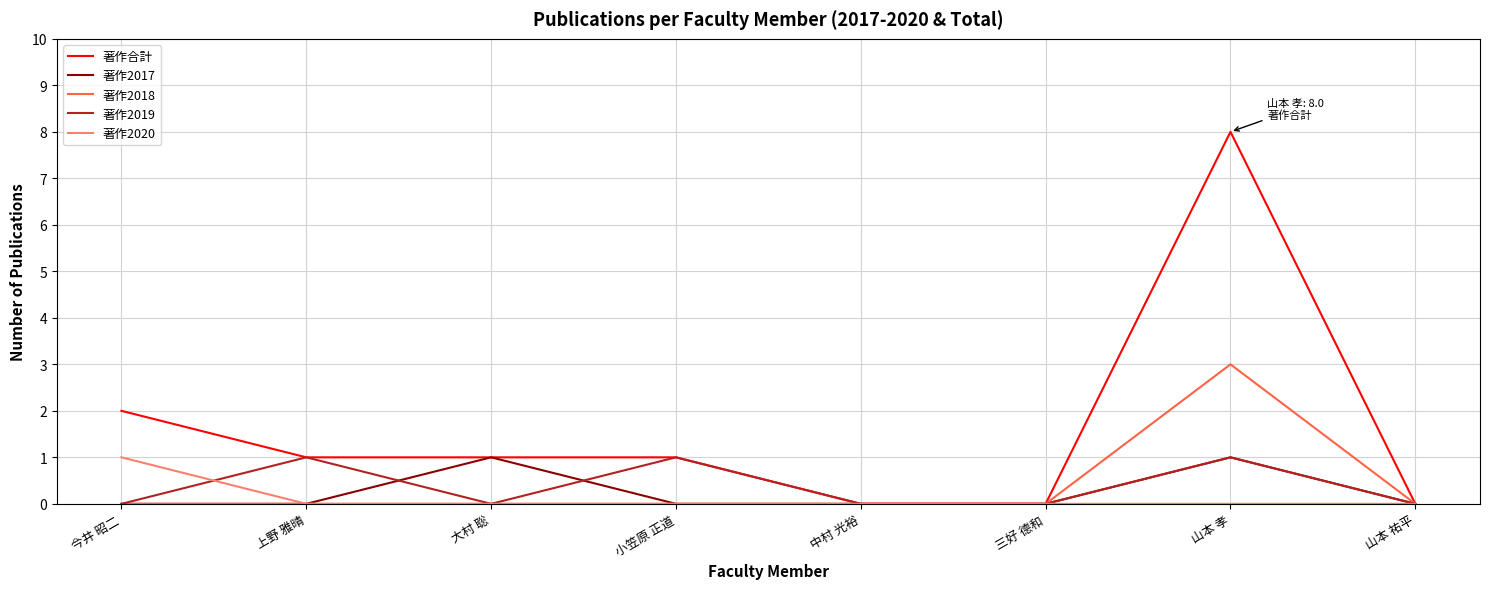

Which series has the widest spread of values?

著作合計